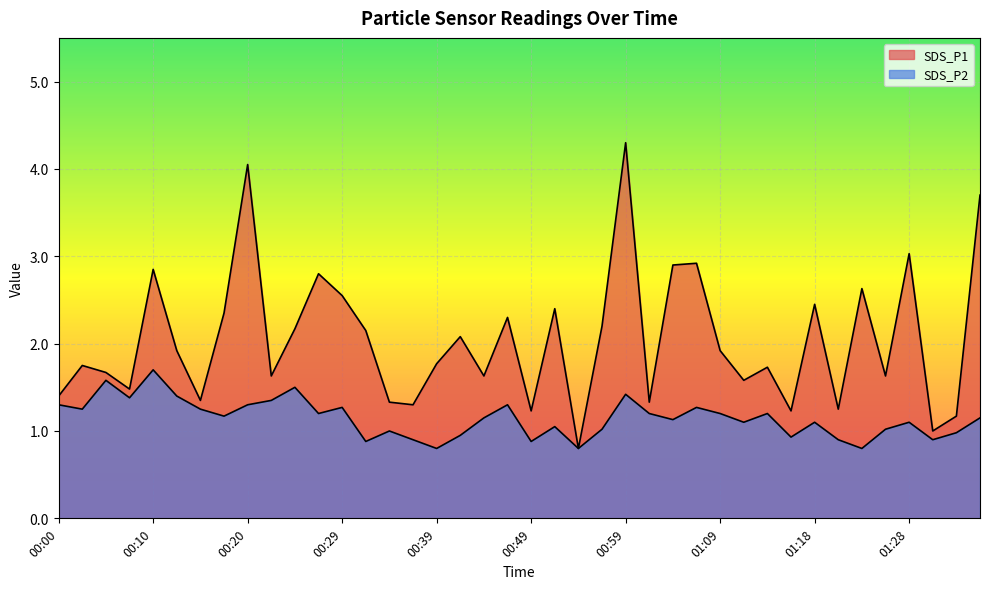

Count the number of categories in the chart.

40